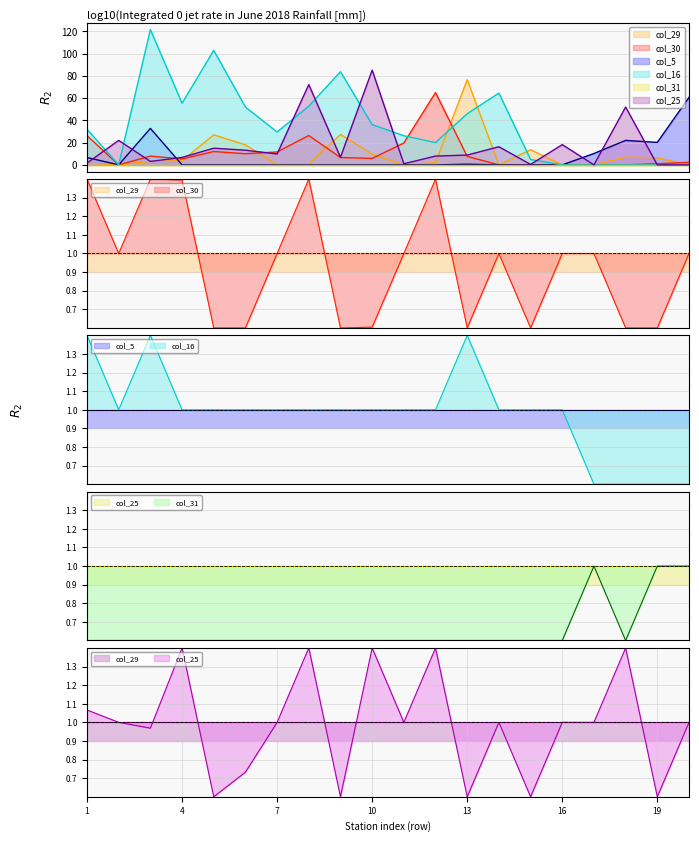

Which series has the largest total across all categories?

col_16